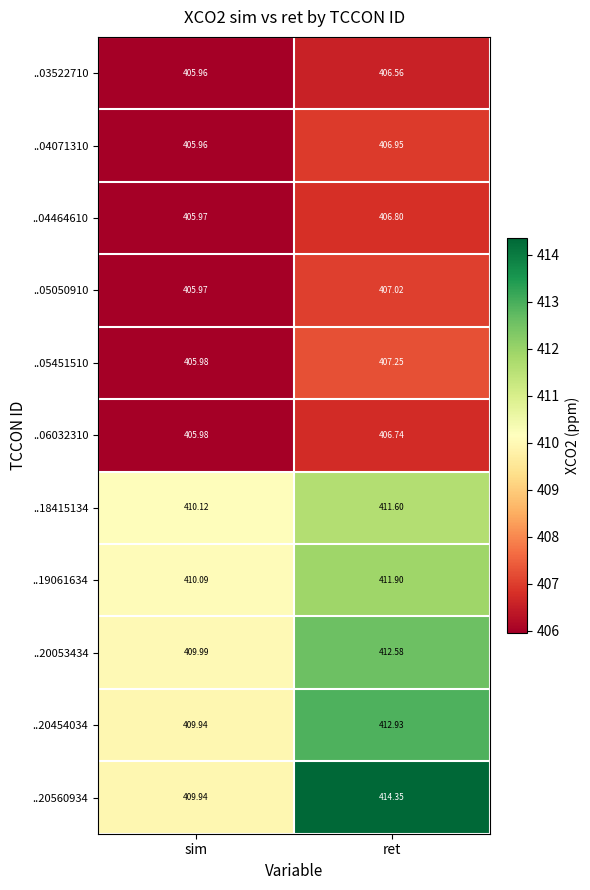

Is the value of ..05451510 at ret greater than the value of ..20560934 at ret?

No